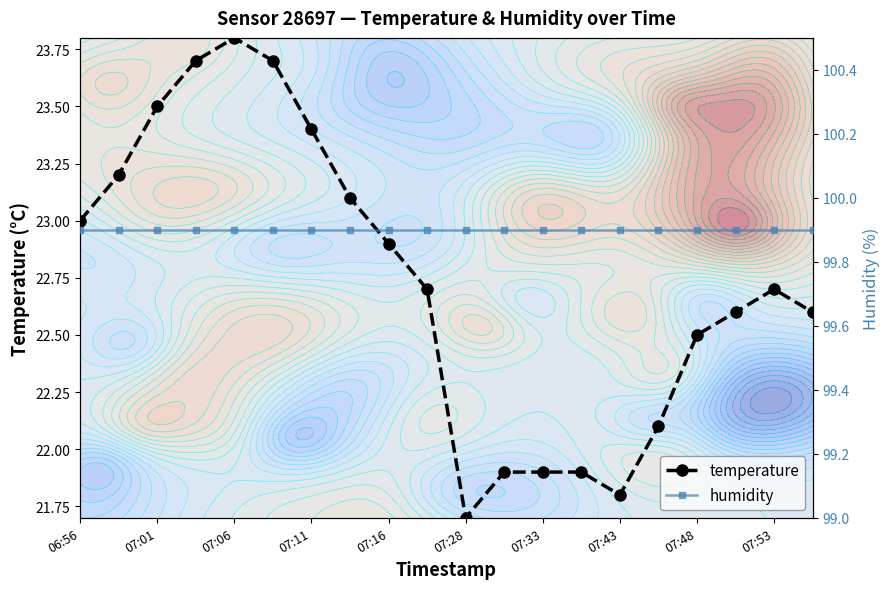

True or false: humidity has more than 1 points higher than both neighbors.

False